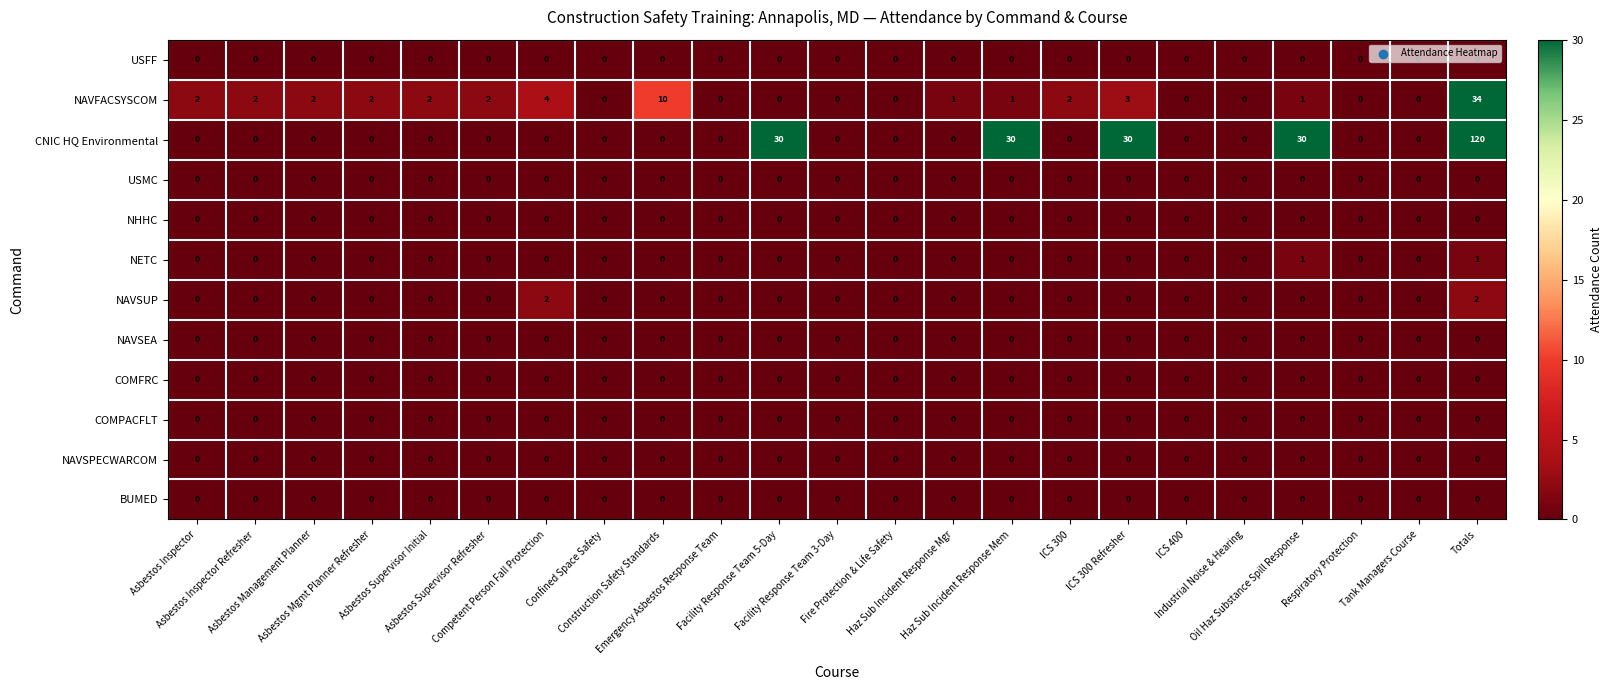

What is the difference between the maximum and minimum values in the NAVFACSYSCOM series?

34